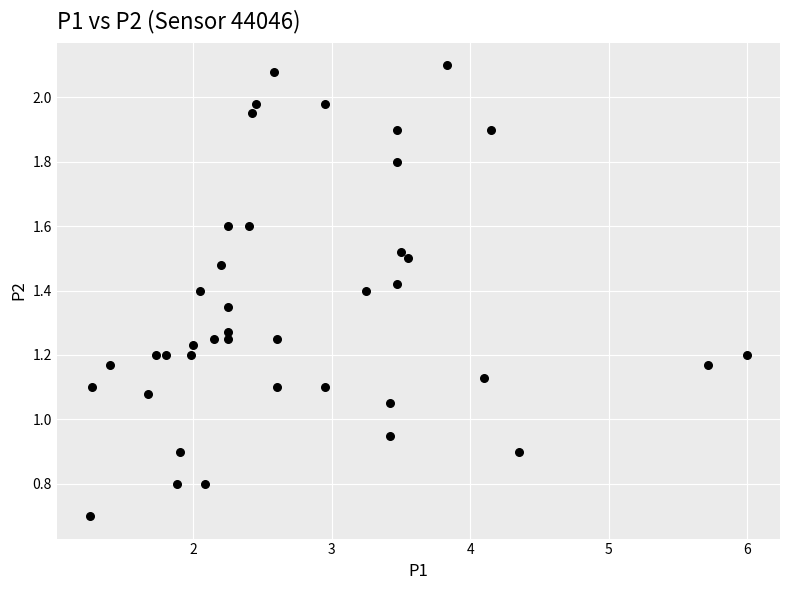

What is the range of X values (max minus min)?

4.8